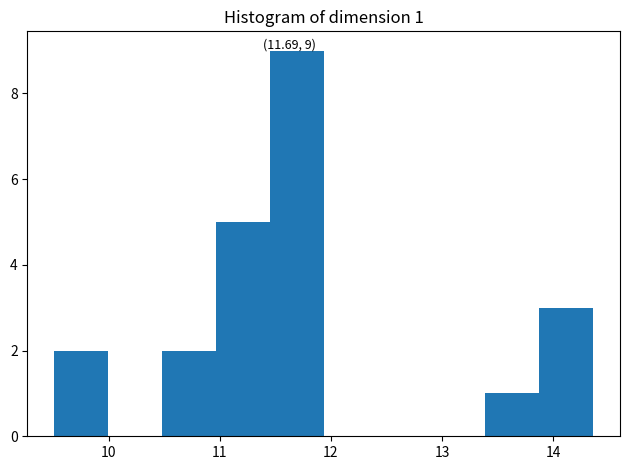

Over which range of the x-axis is the bar tallest?

11.5 to 11.9